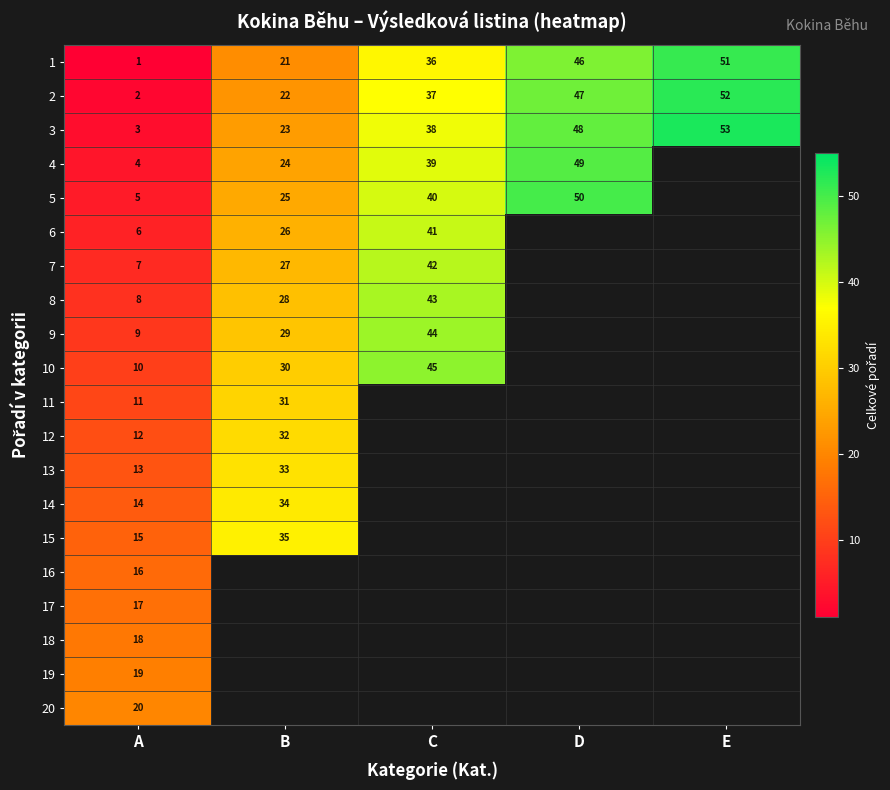

What is the difference between the highest and lowest values at A?

19